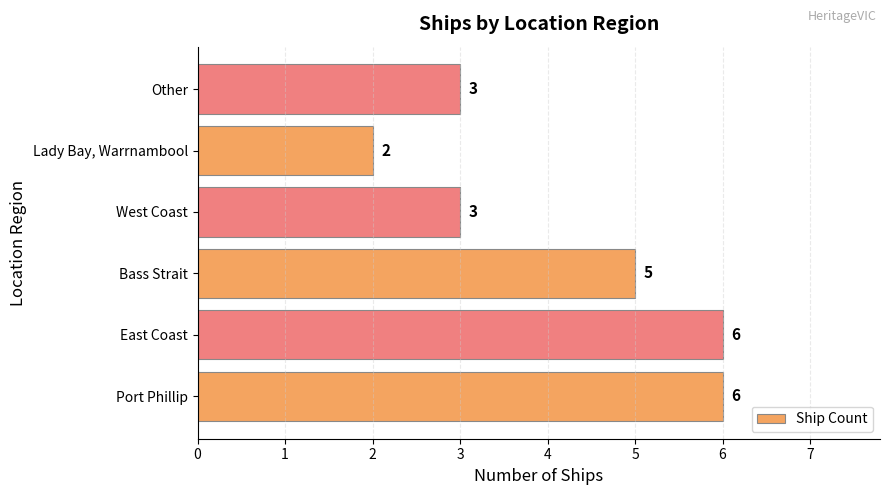

How many data points are less than 5?

3